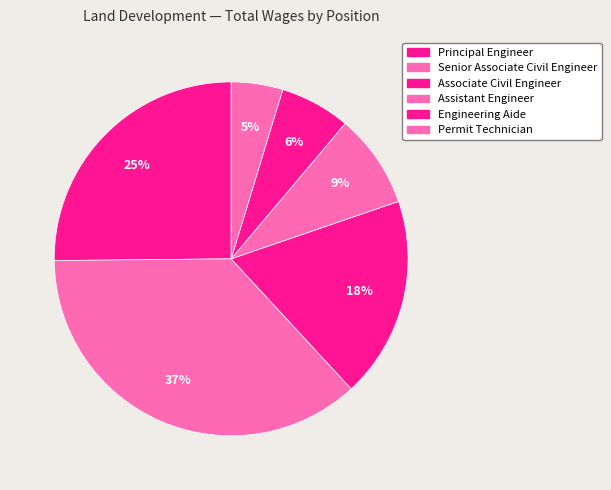

Which slice is the largest?

Senior Associate Civil Engineer